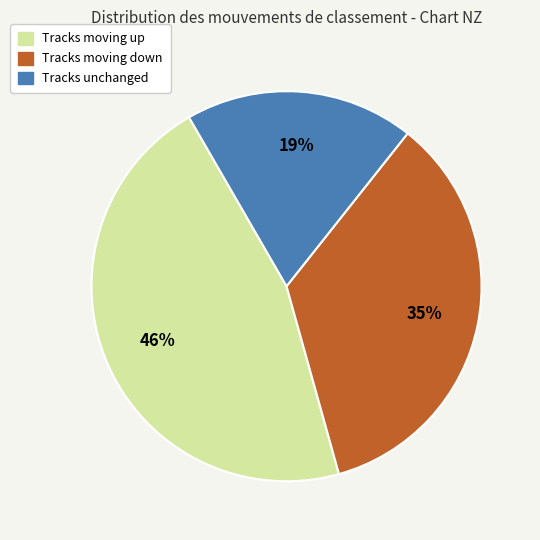

Count the number of slices in the pie.

3